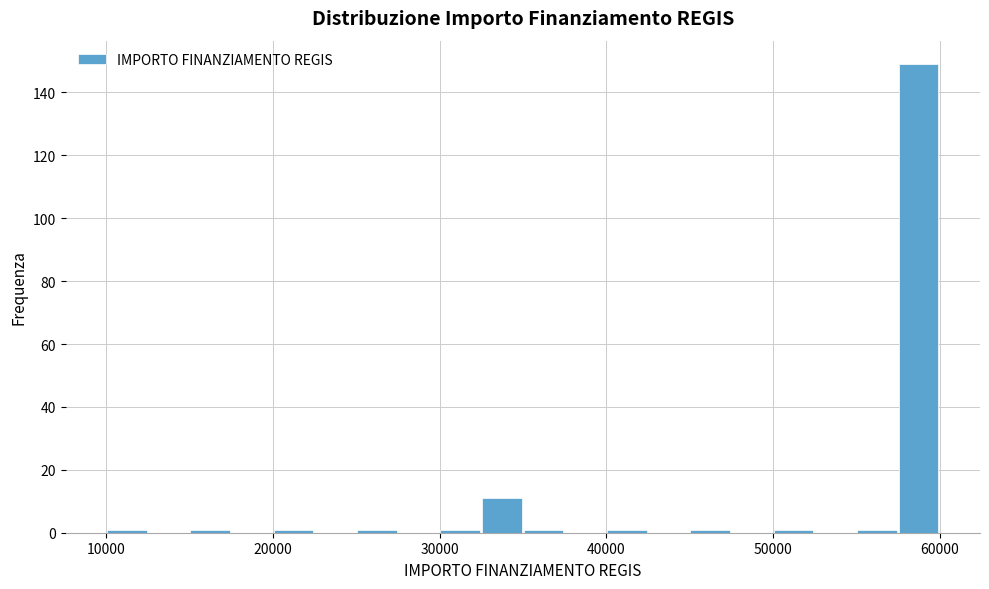

Read against the x-axis, roughly where is the centre of the tallest bar?

59000